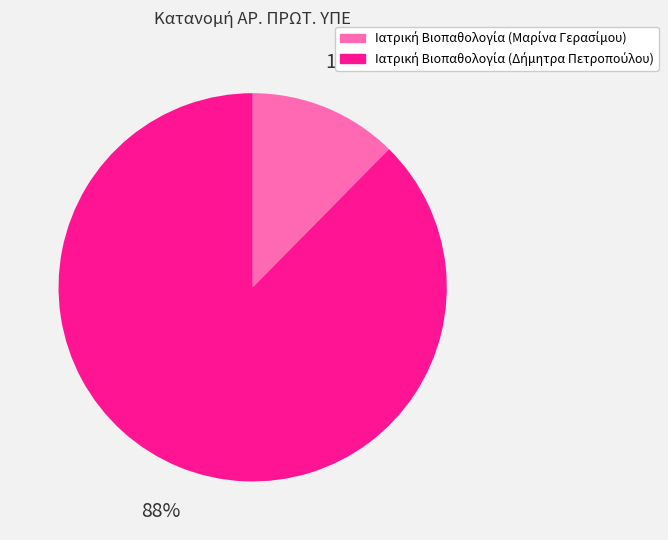

Is there a majority slice in this chart?

Yes